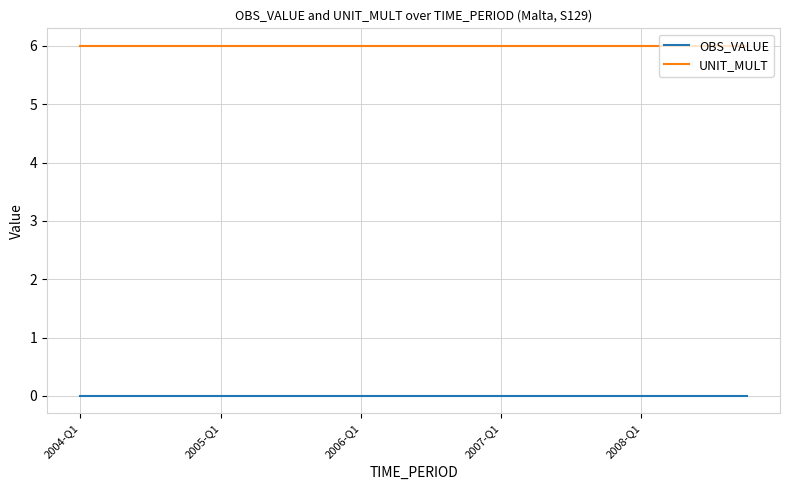

True or false: UNIT_MULT and OBS_VALUE intersect in this chart.

False